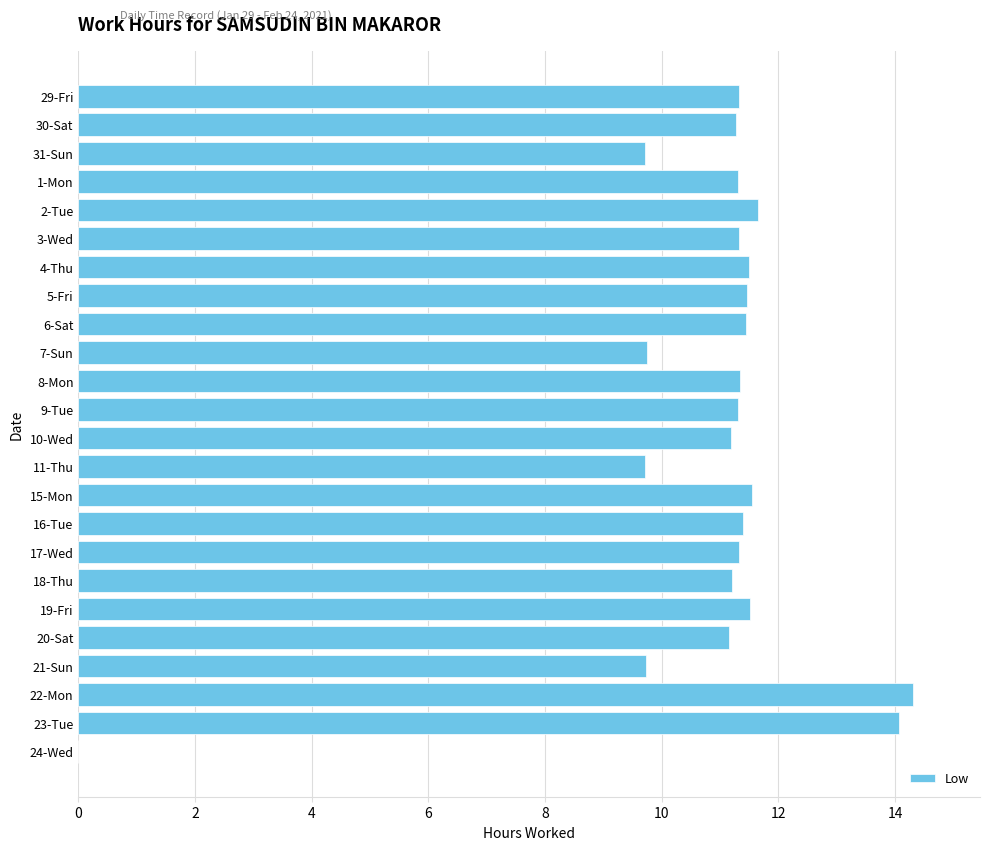

The value at 5-Fri is 4.0. True or false?

False